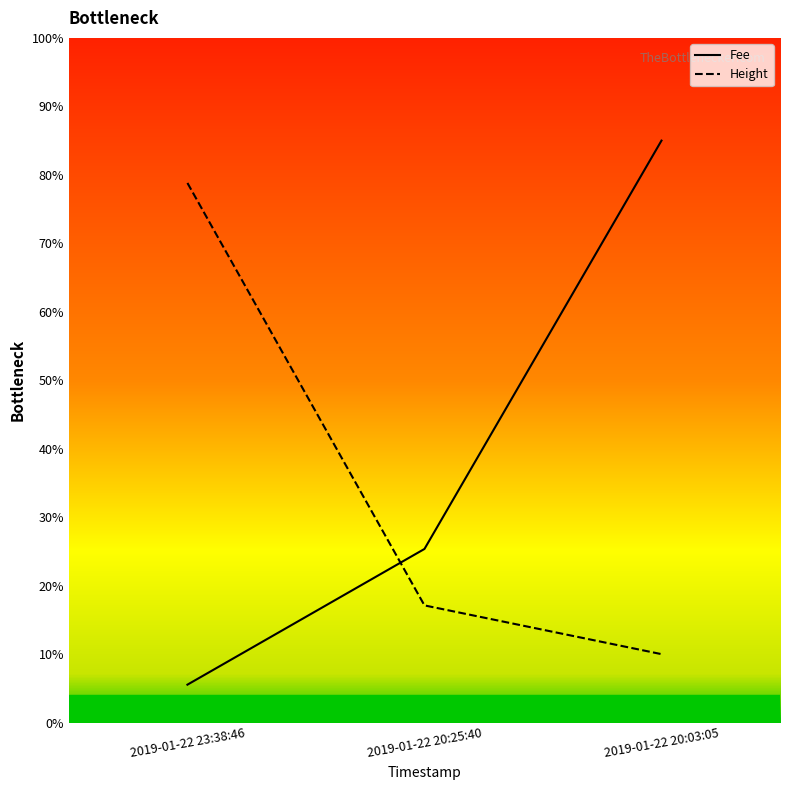

What is the label of the 1st point from the right?

2019-01-22 20:03:05